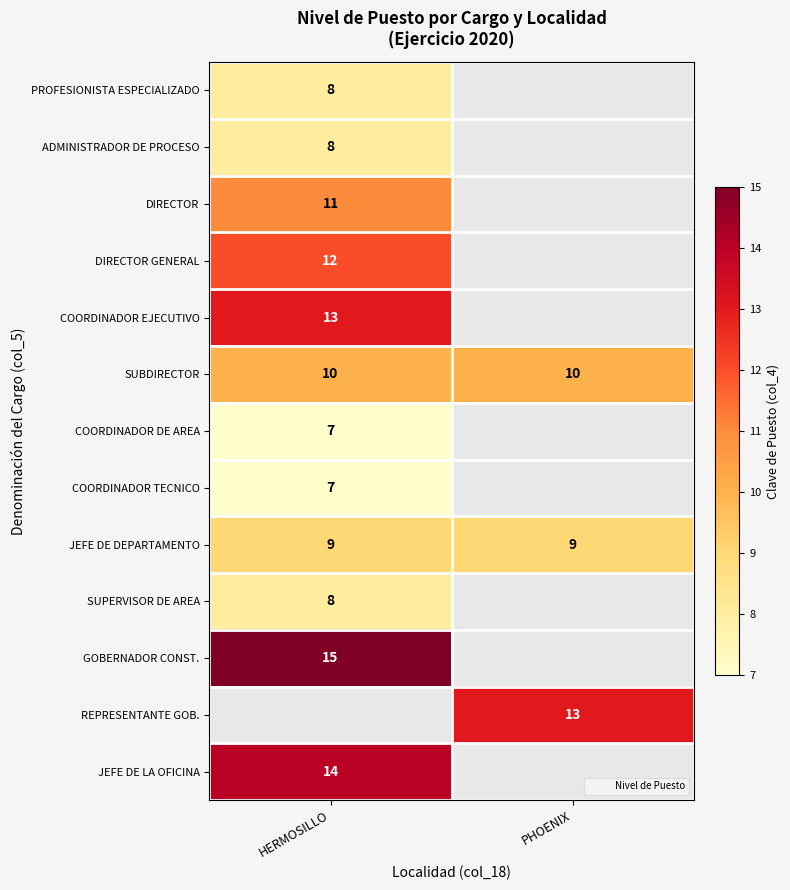

At which category does the chart reach its minimum across all series?

HERMOSILLO